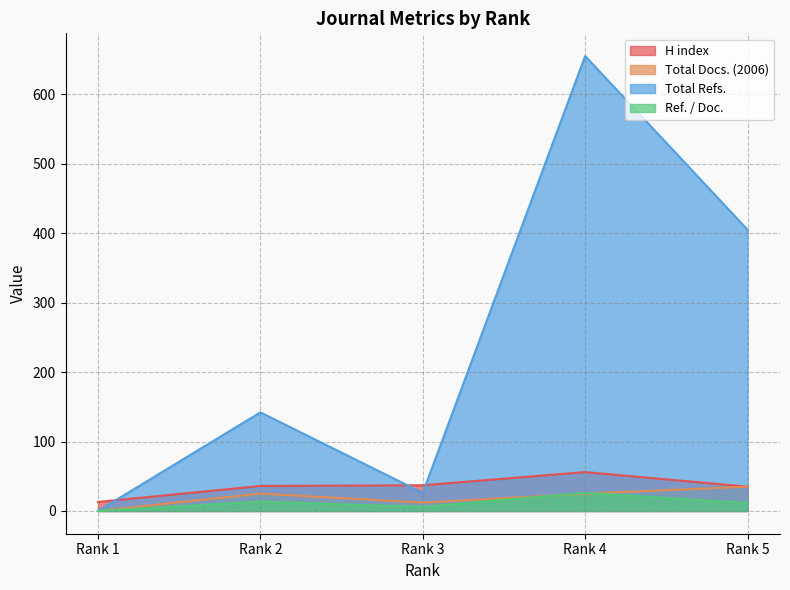

Reading left to right, list all the values displayed in this chart.

H index: 13.0	36.0	37.0	56.0	35.0
Total Docs. (2006): 0.0	25.0	12.0	25.0	35.0
Total Refs.: 0.0	142.0	26.0	655.0	405.0
Ref. / Doc.: 0.0	13.5	5.9	26.2	11.6